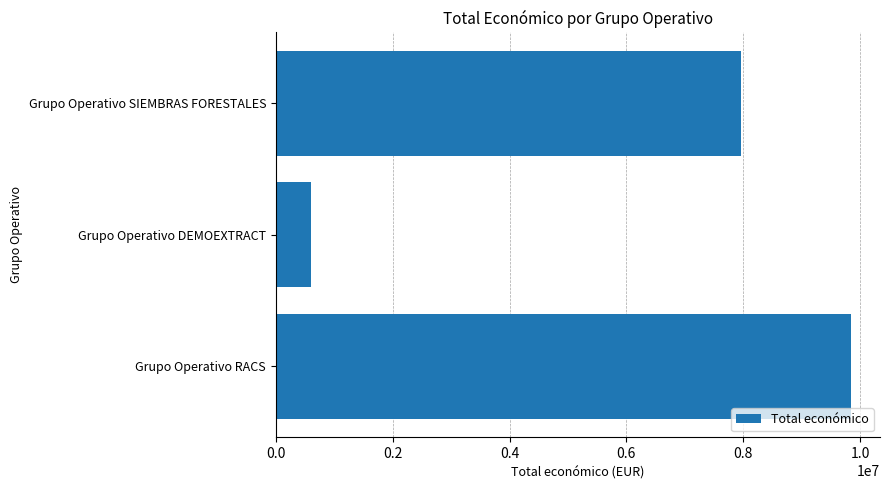

What is the sum of all values?

18415388